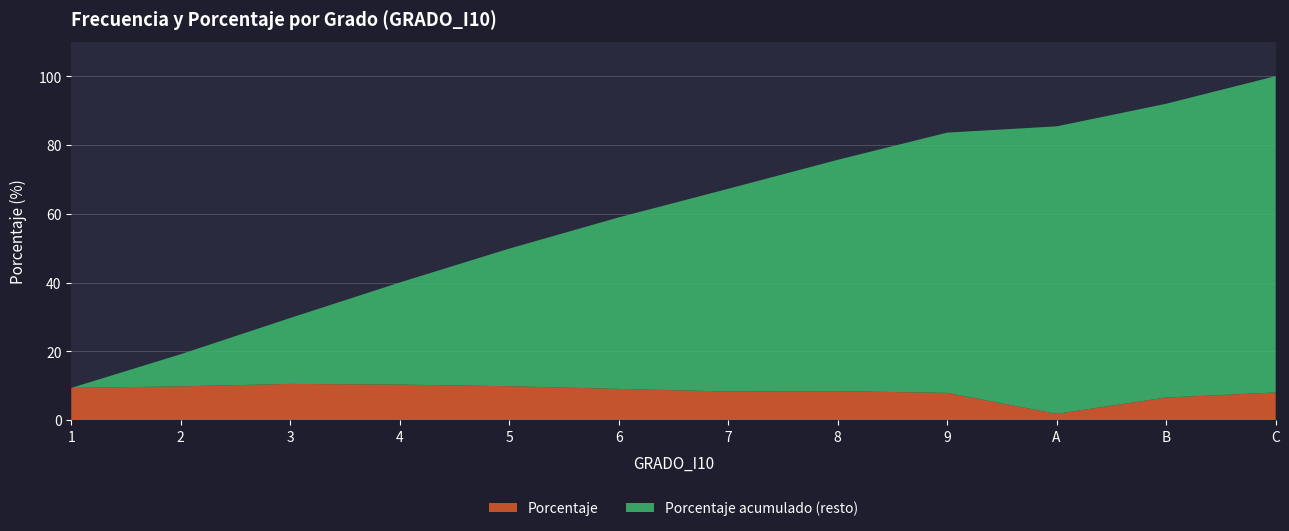

Reading right to left, list all the values displayed in this chart.

Porcentaje: 8.0	6.6	1.8	7.9	8.4	8.3	9.1	9.8	10.3	10.5	9.8	9.4
Porcentaje acumulado: 100.0	92.0	85.4	83.6	75.7	67.2	58.9	49.9	40.0	29.7	19.2	9.4